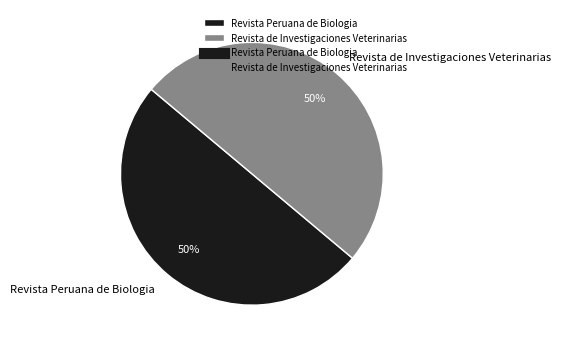

To the nearest percent, what is the average slice percentage?

50%